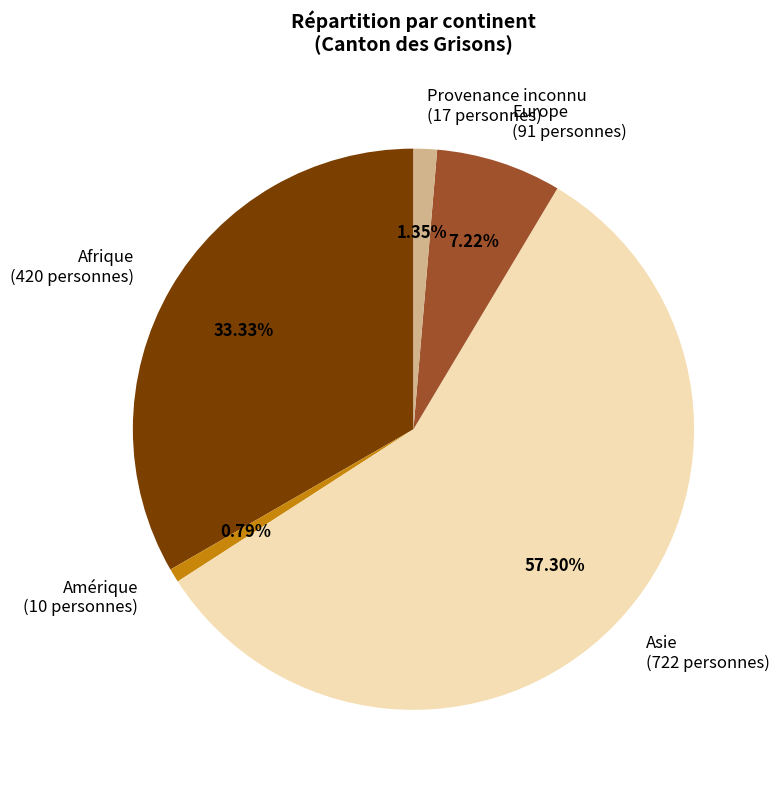

Which slice represents more than half of the pie?

Asie